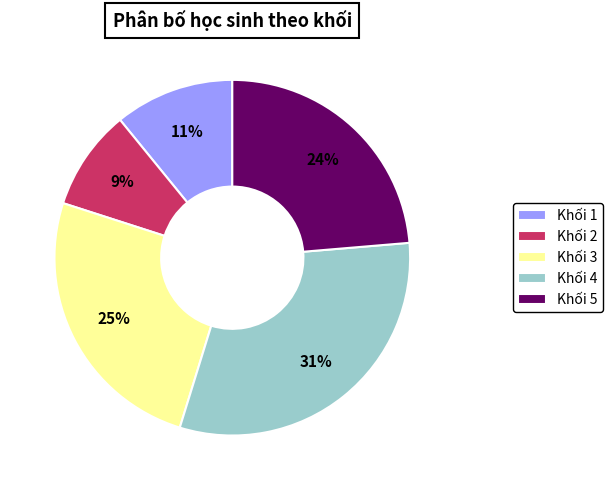

Does Khối 3 account for over 50% of the chart?

No